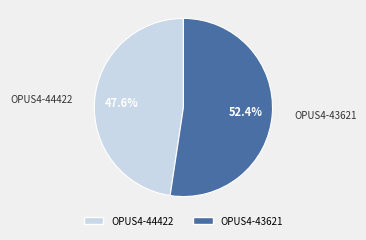

What portion of the pie excludes OPUS4-44422?

52.4%